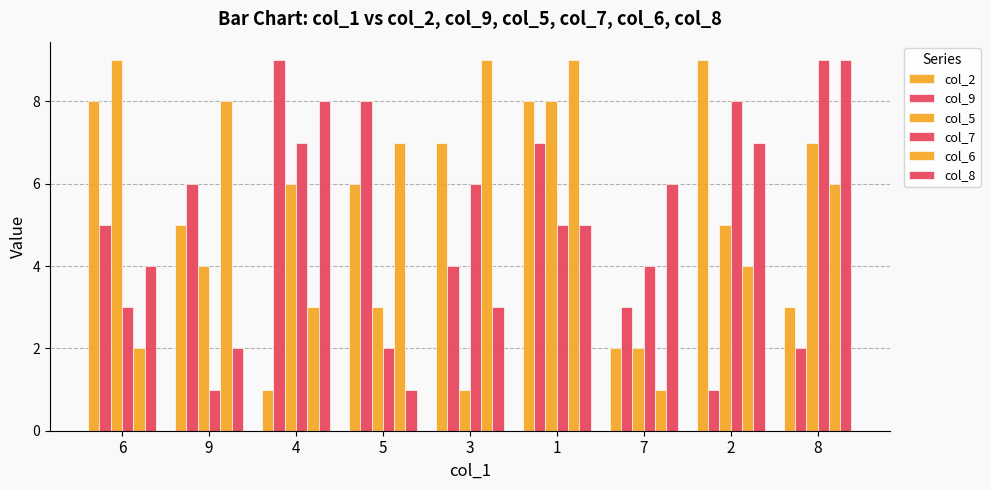

How many groups of bars are there?

9